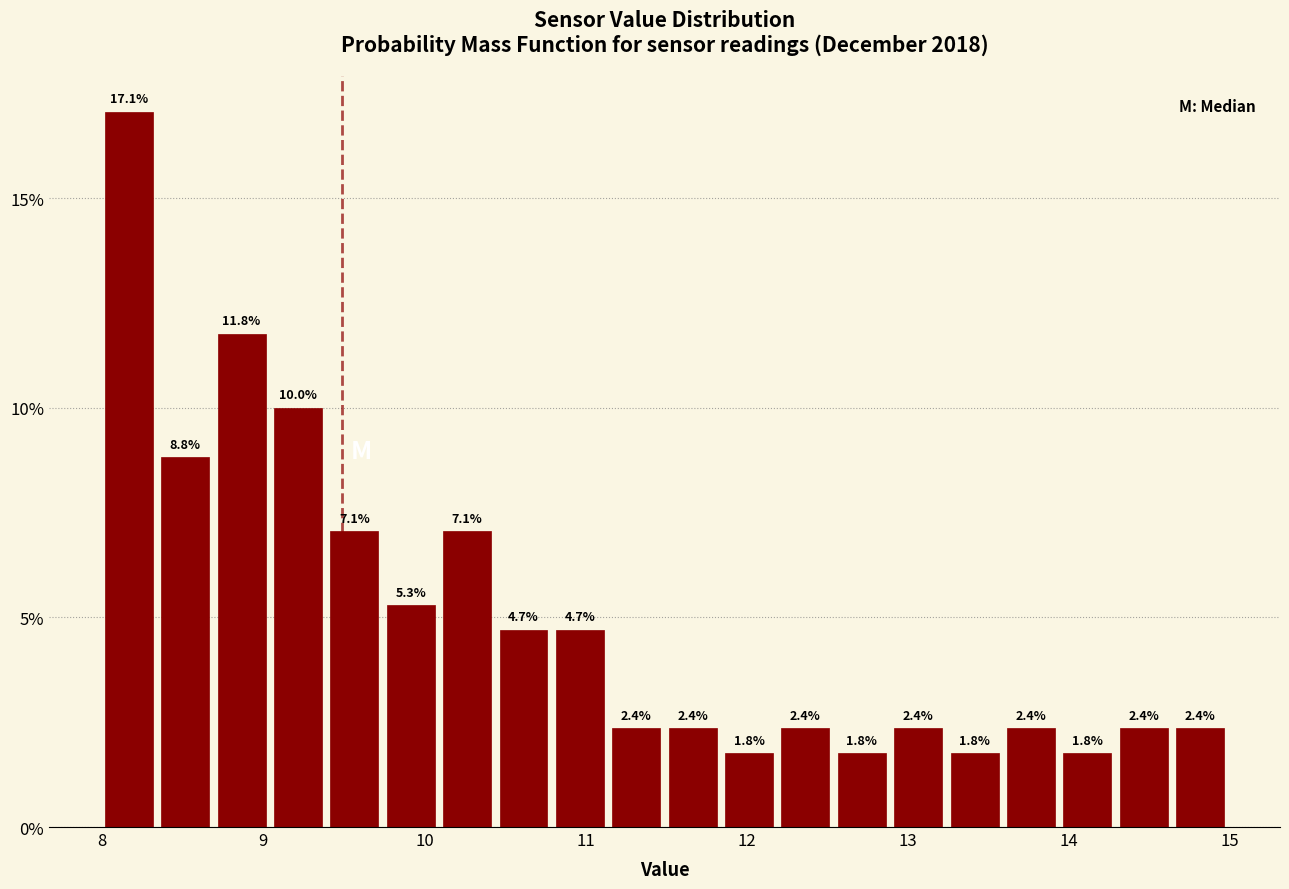

Read against the x-axis, roughly where is the centre of the tallest bar?

8.2